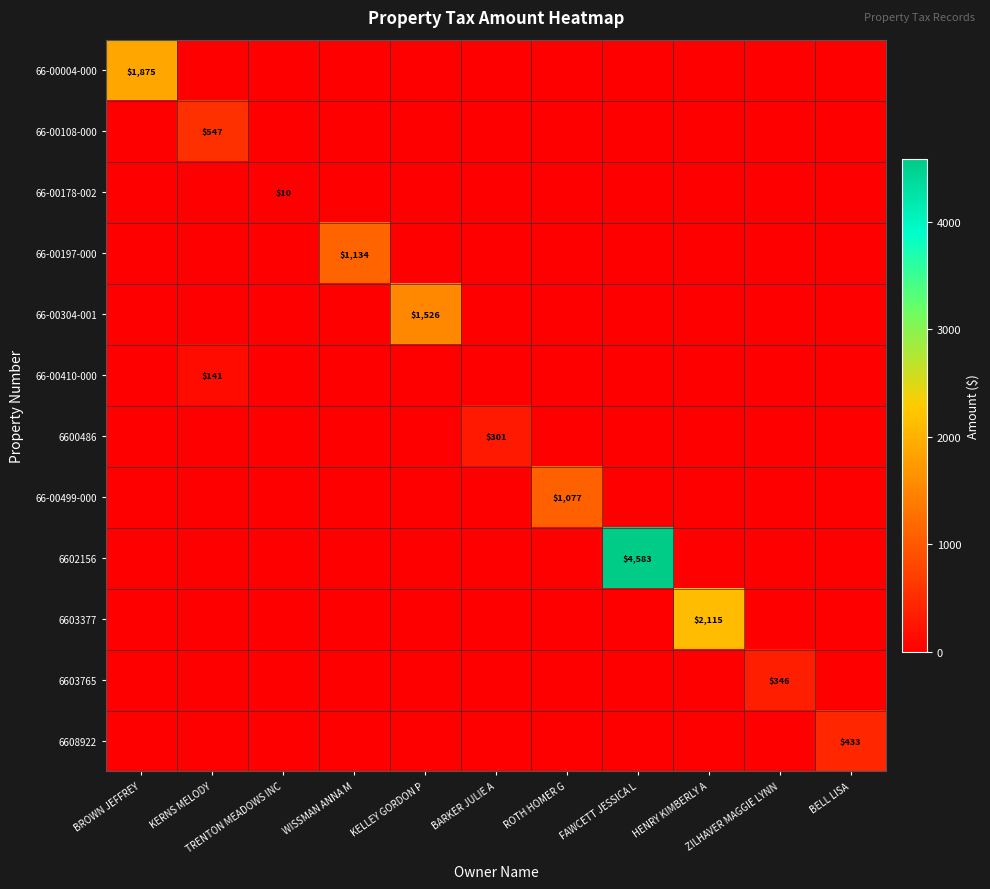

Rank the categories by 6603377 value from highest to lowest.

HENRY KIMBERLY A, BROWN JEFFREY, KERNS MELODY, TRENTON MEADOWS INC, WISSMAN ANNA M, KELLEY GORDON P, BARKER JULIE A, ROTH HOMER G, FAWCETT JESSICA L, ZILHAVER MAGGIE LYNN, BELL LISA